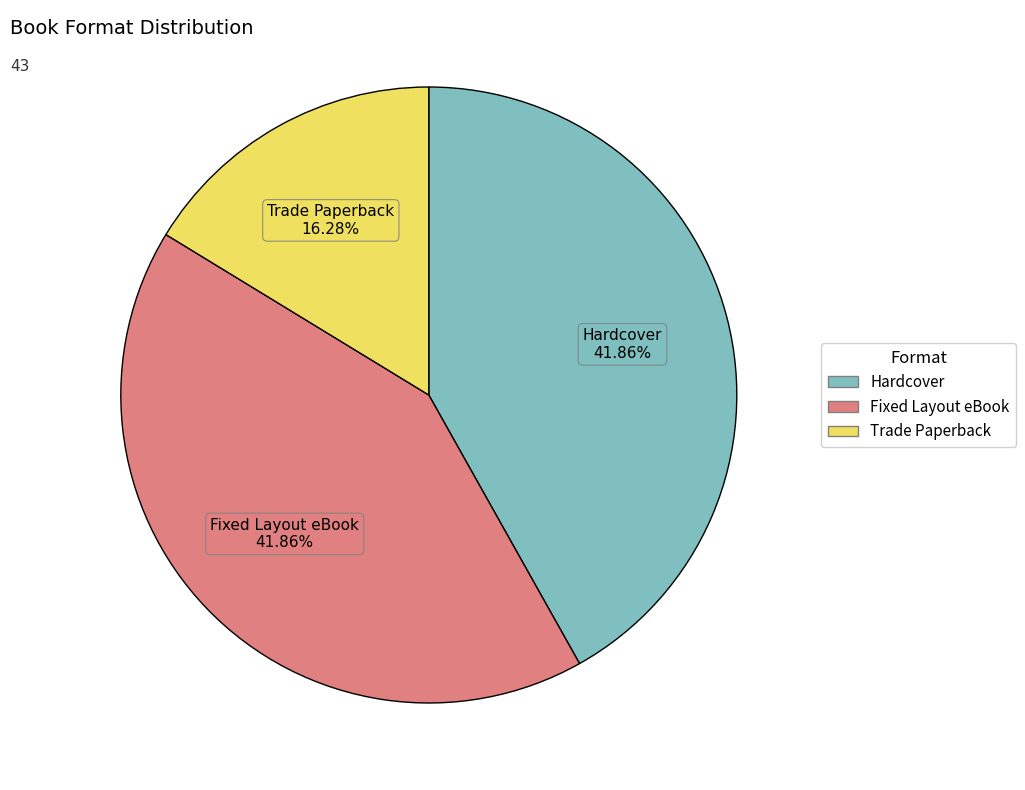

True or false: Hardcover accounts for 35% of the total.

False